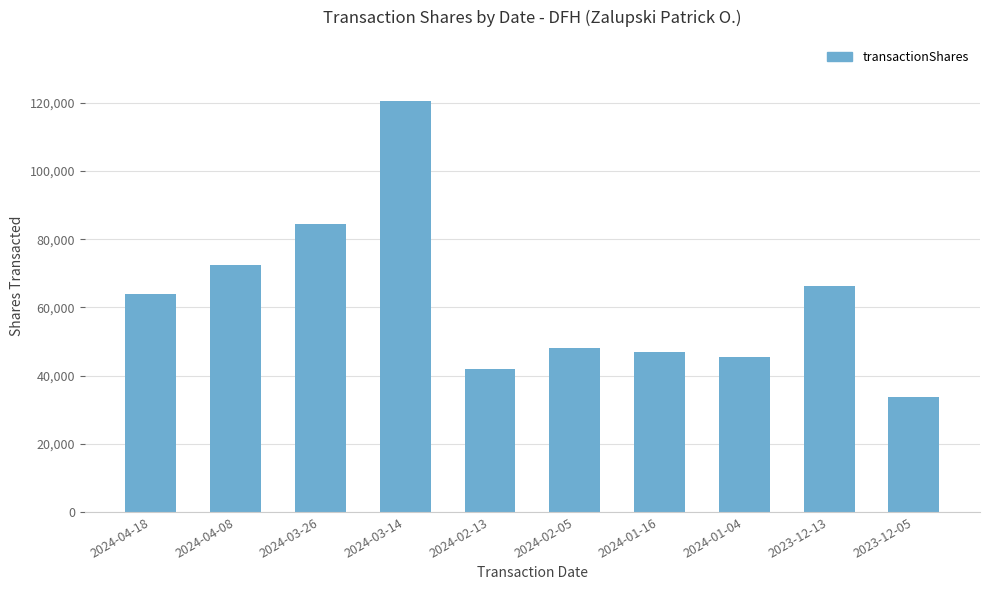

What is the ratio of the value at 2024-02-05 to the value at 2023-12-13?

0.7